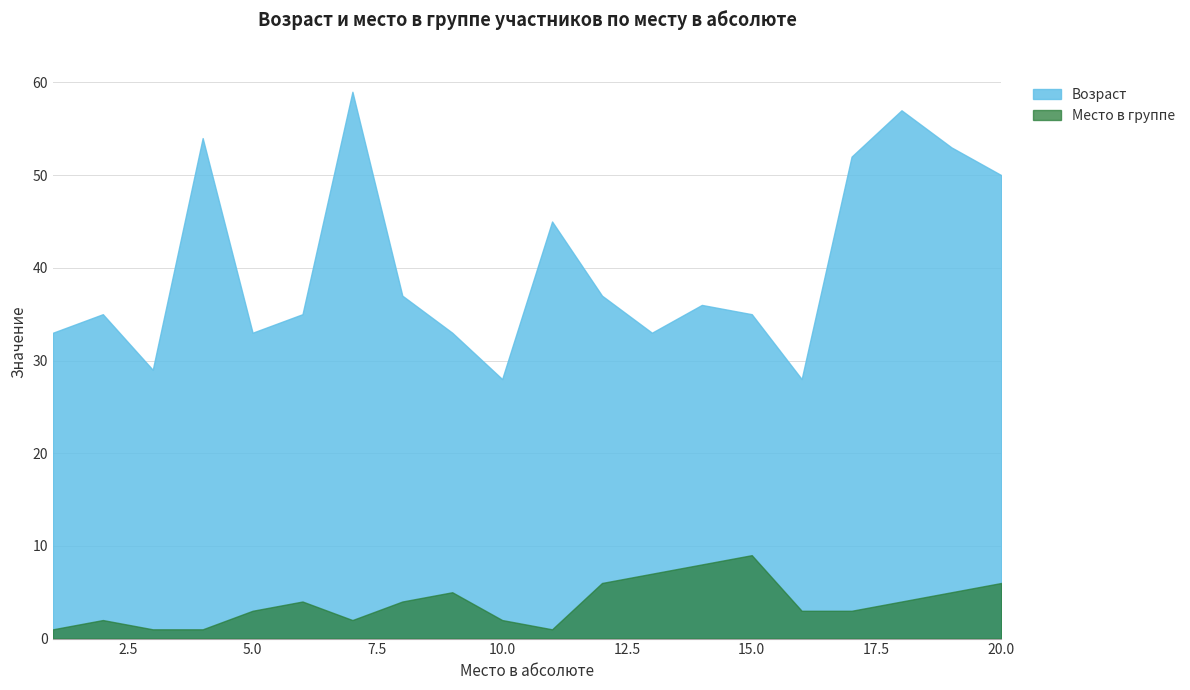

At which category is the sum across all series the highest?

7